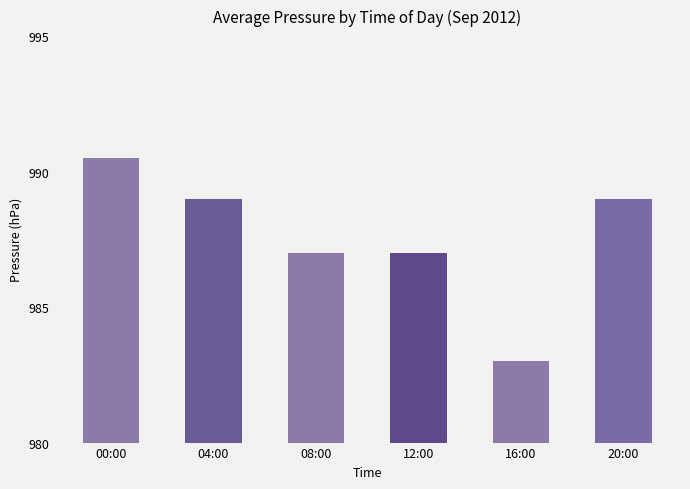

Does the chart contain stacked bars?

No